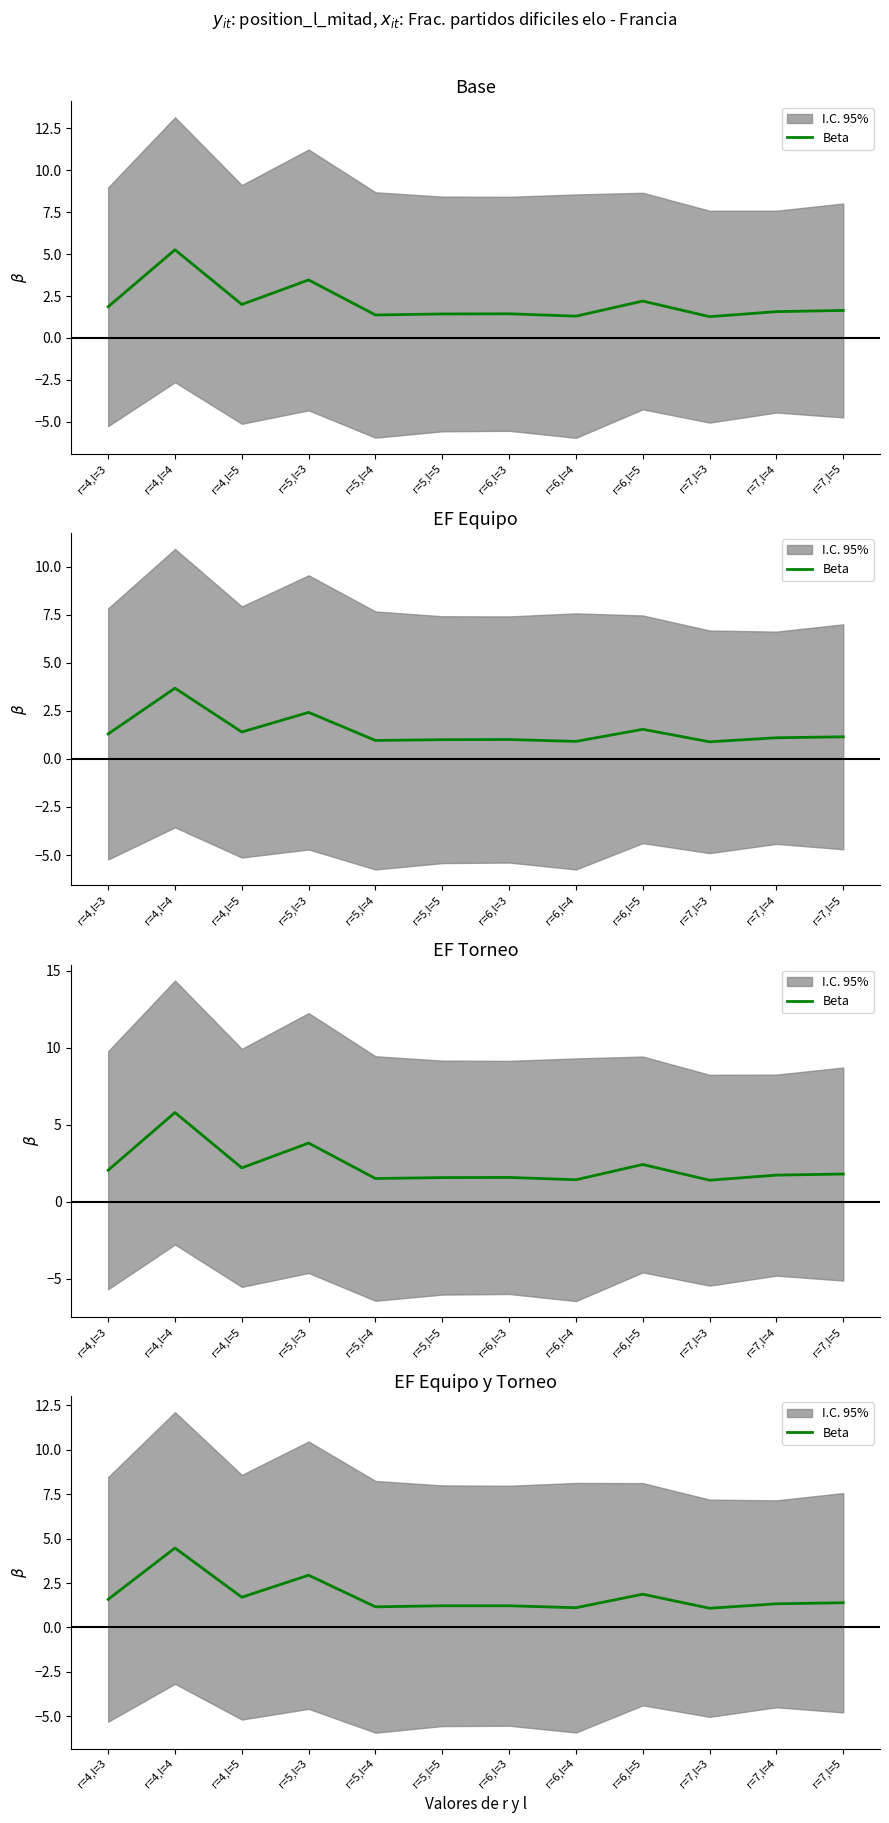

How many points are higher than both their immediate neighbors (excluding endpoints)?

3